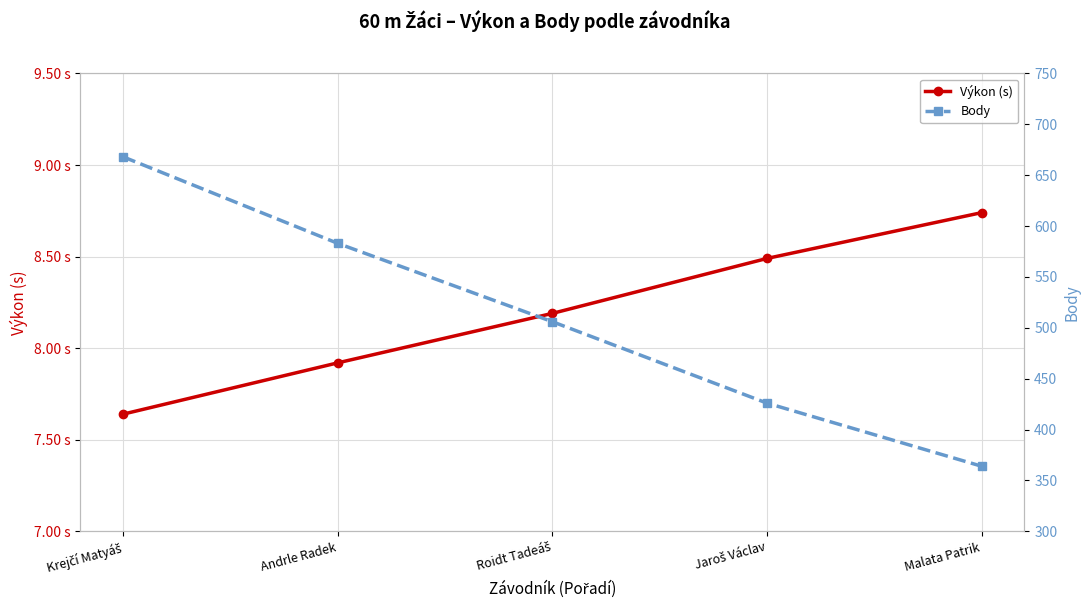

True or false: Výkon (s) and Body cross at least once.

False